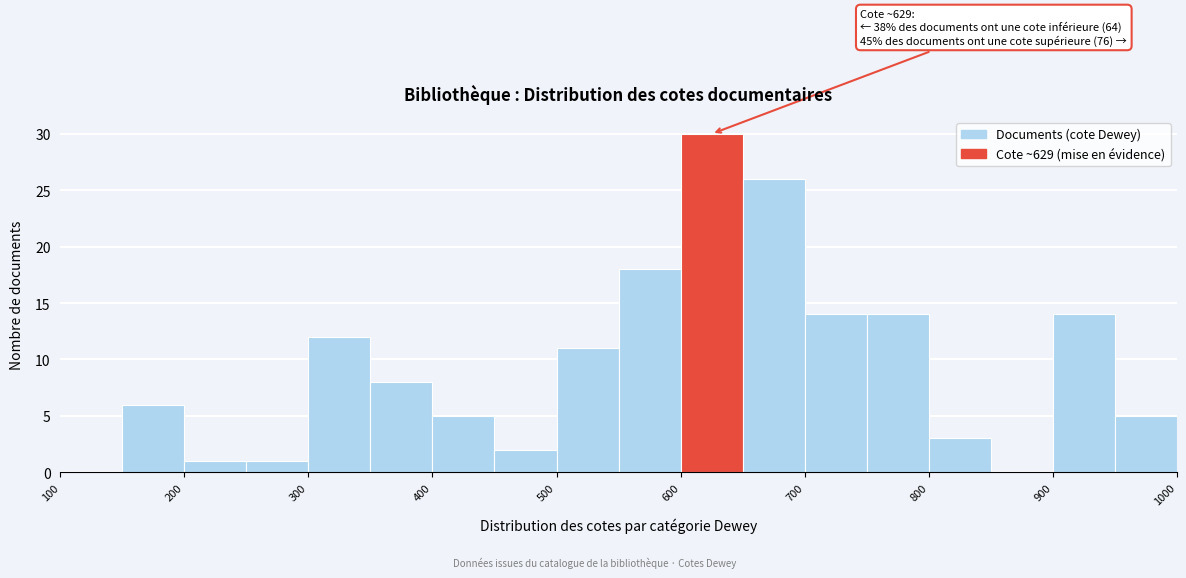

Which range on the x-axis has the tallest bar?

600 to 650